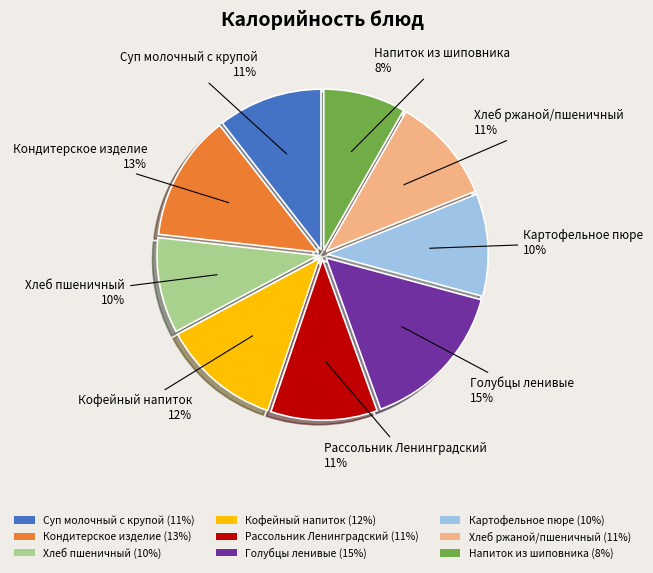

To the nearest percent, what portion does Голубцы ленивые represent?

15%